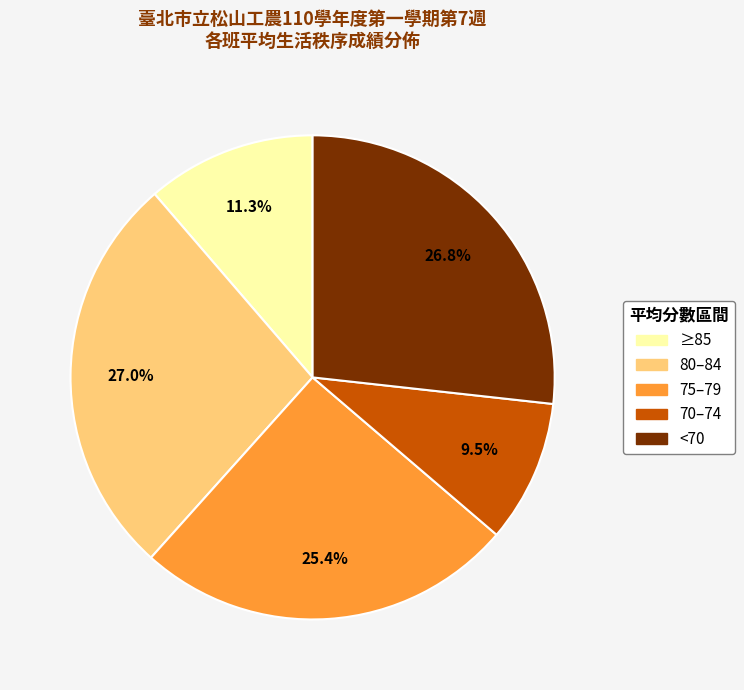

Is there any slice that represents more than half of the pie?

No